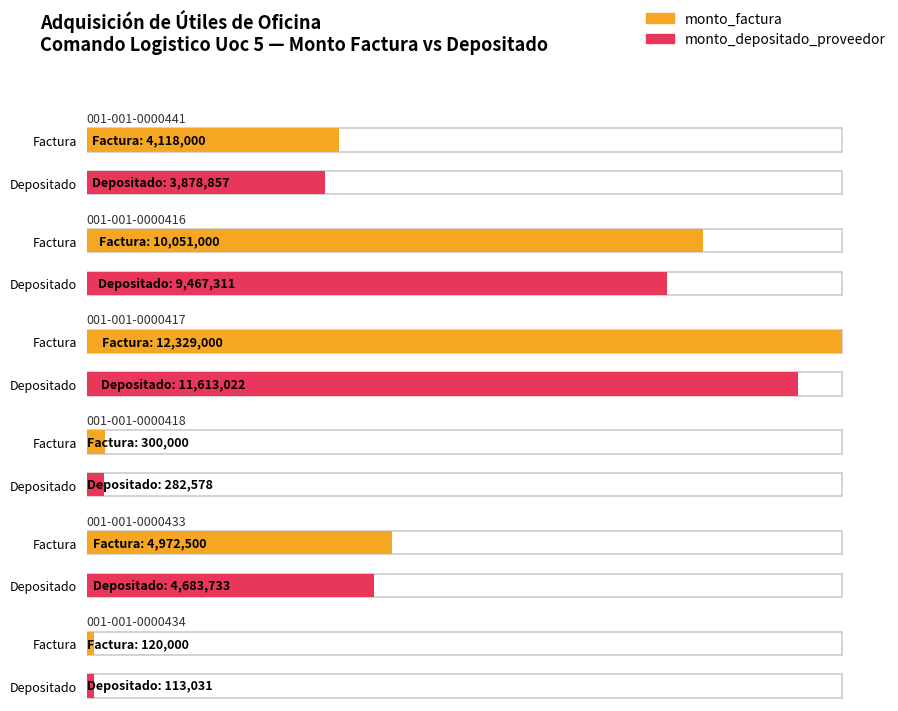

The value of monto_depositado_proveedor at 001-001-0000417 is 11613022. True or false?

True